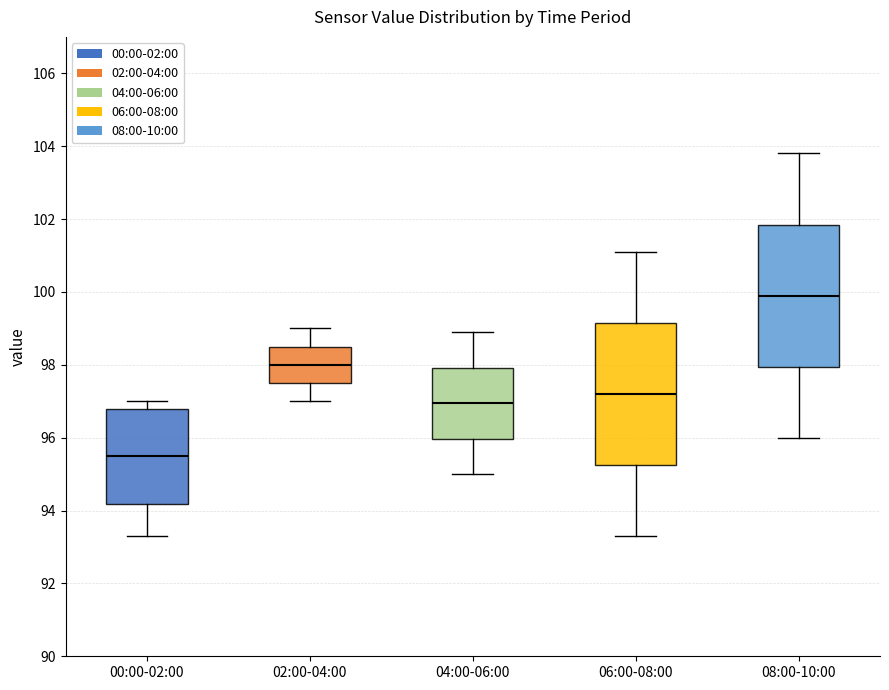

Reading left to right, transcribe this box plot: for each box, give where its median line is, the range the box spans, and where its two whiskers end, as read against the y-axis. The values are not printed on the chart, so give them approximately, as read against the axis.

00:00-02:00: median 95.6, box 94.2 to 96.8, whiskers 93.4 to 97.0
02:00-04:00: median 98.0, box 97.6 to 98.6, whiskers 97.0 to 99.0
04:00-06:00: median 97.0, box 96.0 to 98.0, whiskers 95.0 to 99.0
06:00-08:00: median 97.2, box 95.2 to 99.2, whiskers 93.4 to 101.2
08:00-10:00: median 100.0, box 98.0 to 101.8, whiskers 96.0 to 103.8